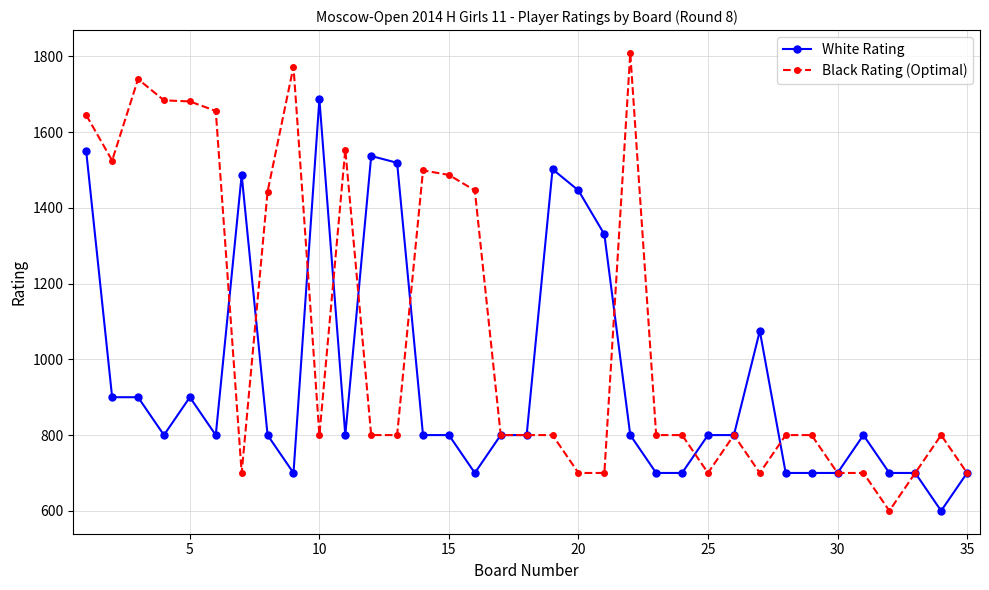

Which series has the largest range (max minus min)?

Black Rating (Optimal)